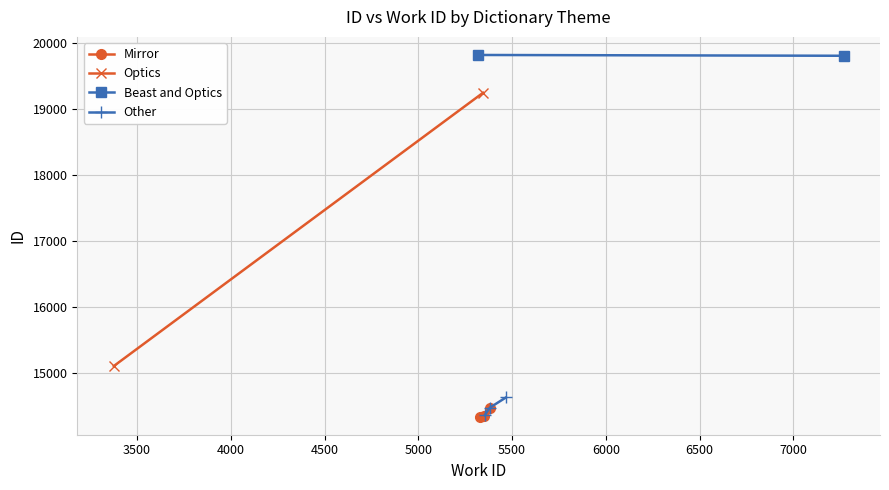

What is the difference between the second highest and minimum values in the Mirror series?

8